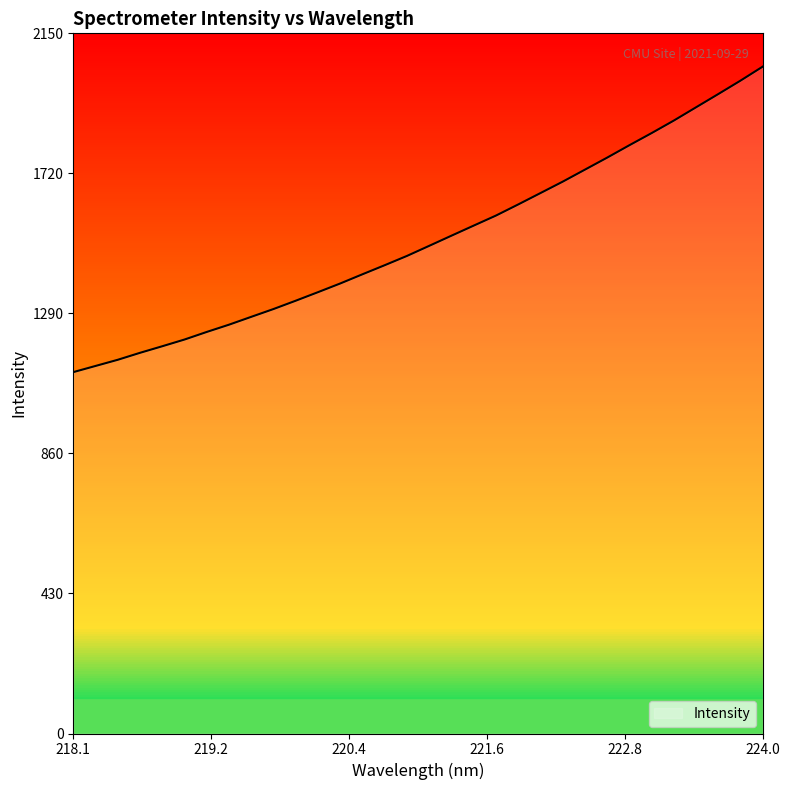

What is the greatest value displayed?

2048.2